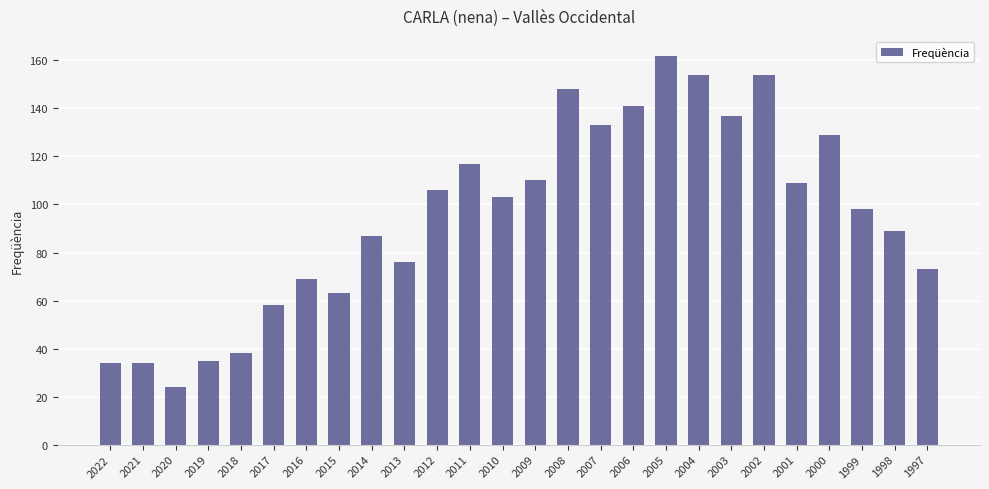

What is the approximate value at 1999, to the nearest 10?

100